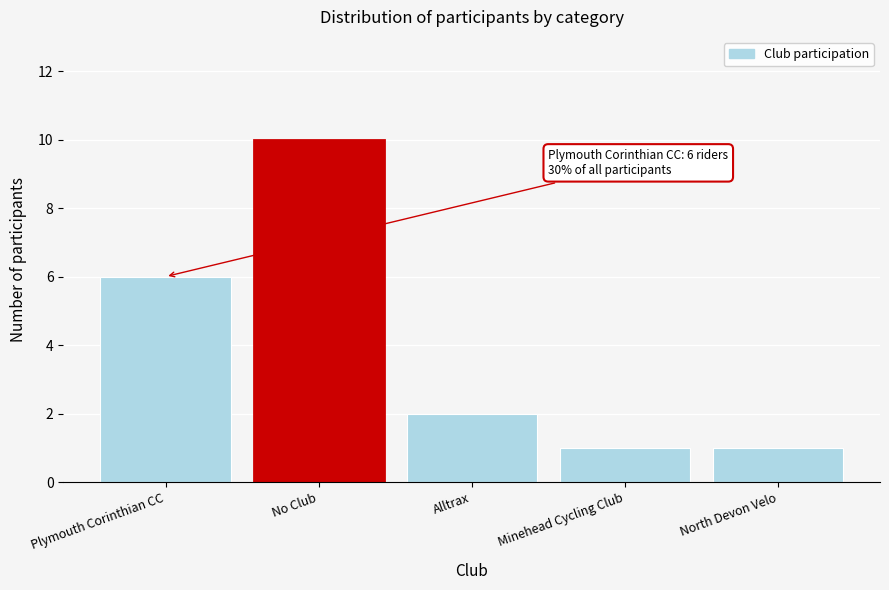

Reading left to right, transcribe all the data shown in this chart.

6	10	2	1	1